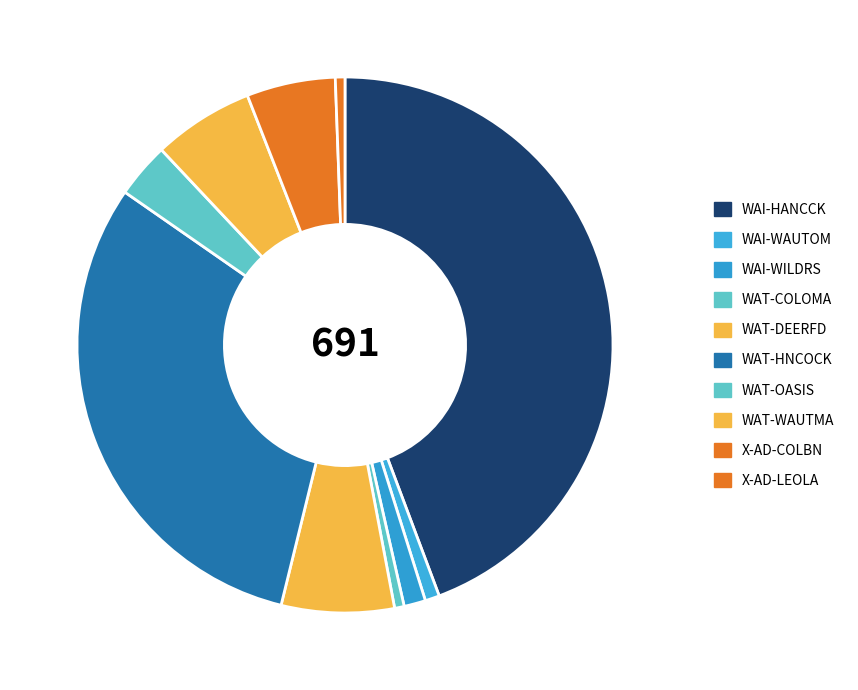

Is there a majority slice in this chart?

No